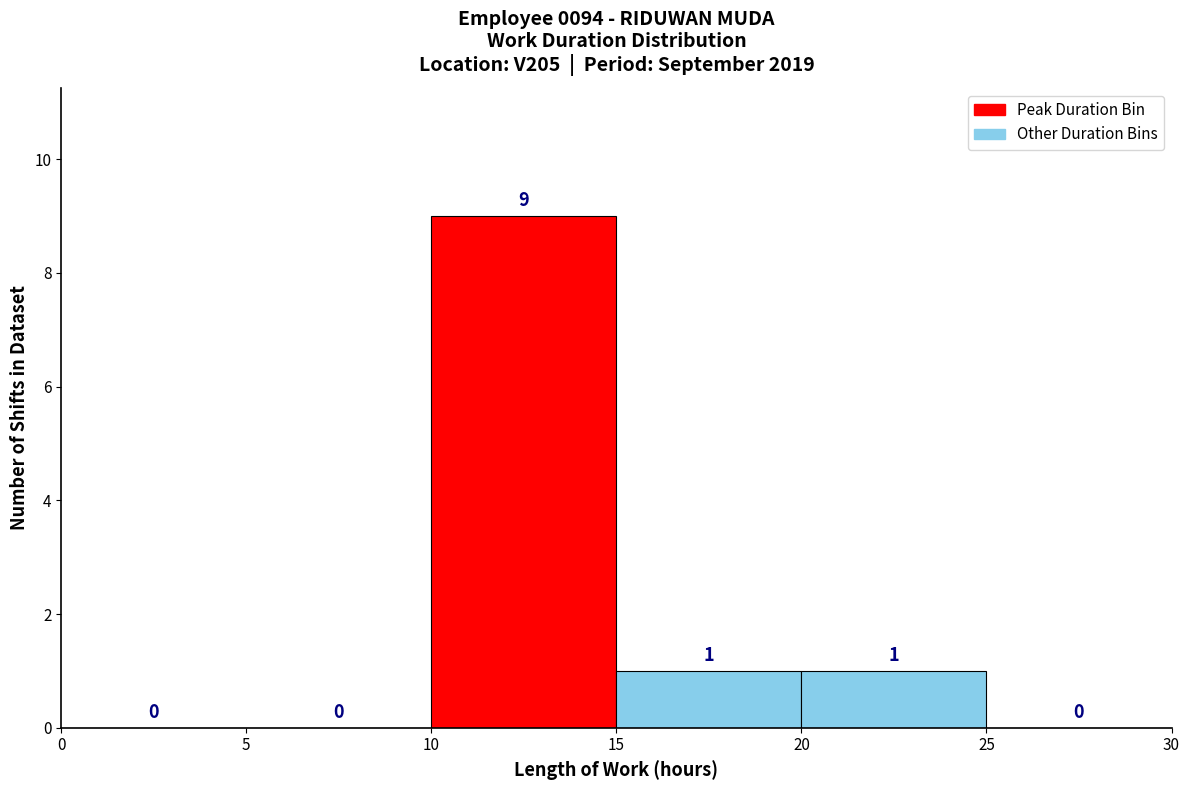

Reading left to right, list every bar in this chart as the range it spans on the x-axis followed by its height.

0 to 5: 0
5 to 10: 0
10 to 15: 9
15 to 20: 1
20 to 25: 1
25 to 30: 0